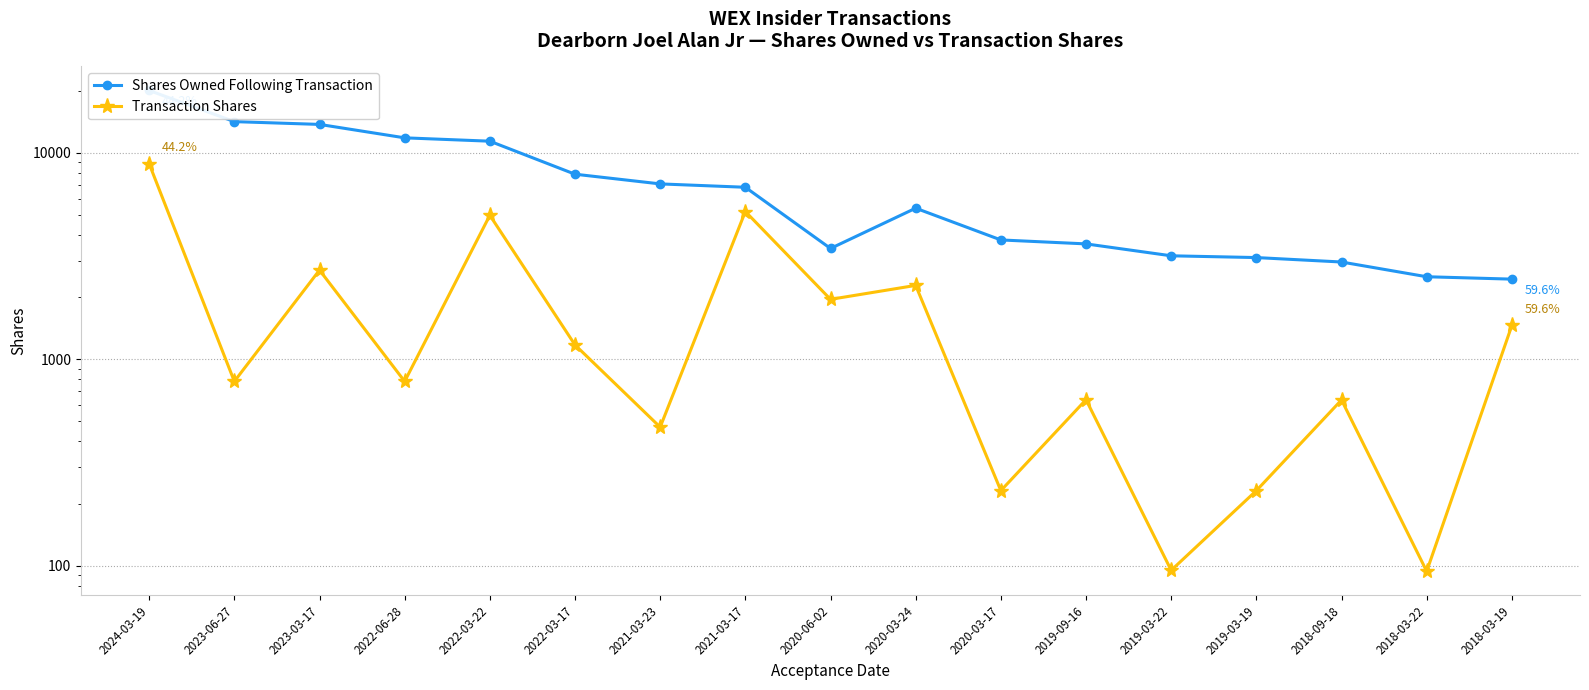

List the series in order of their overall mean, lowest first.

Transaction Shares, Shares Owned Following Transaction